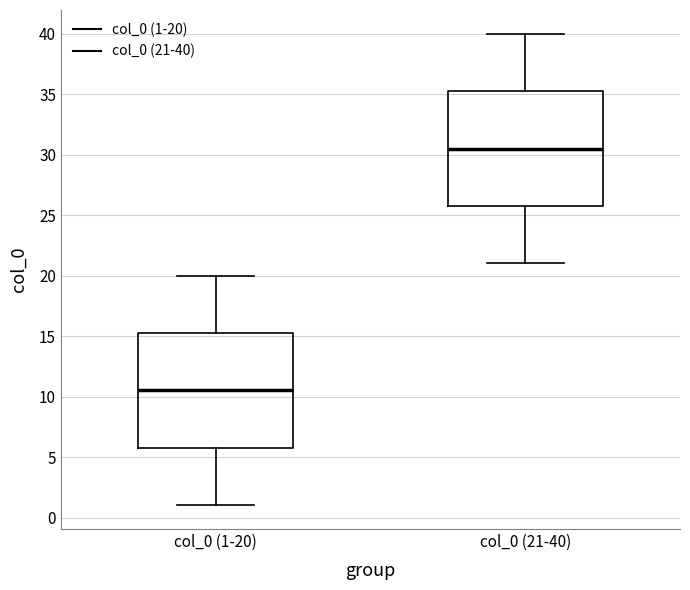

Where does the median line of the box for col_0 (1-20) sit on the y-axis? The values are not printed on the chart, so give them approximately, as read against the axis.

10.5